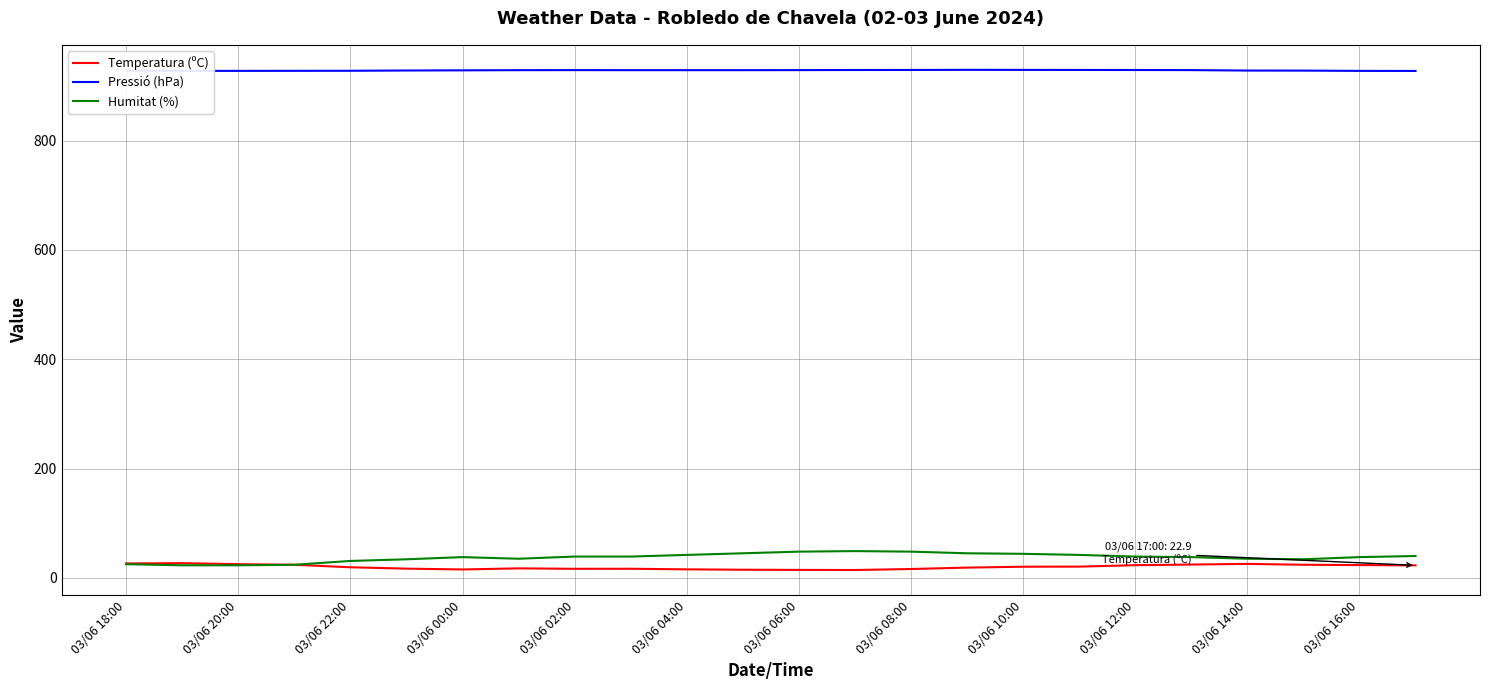

In Pressió (hPa), how many points are higher than both neighbors (excluding endpoints)?

2